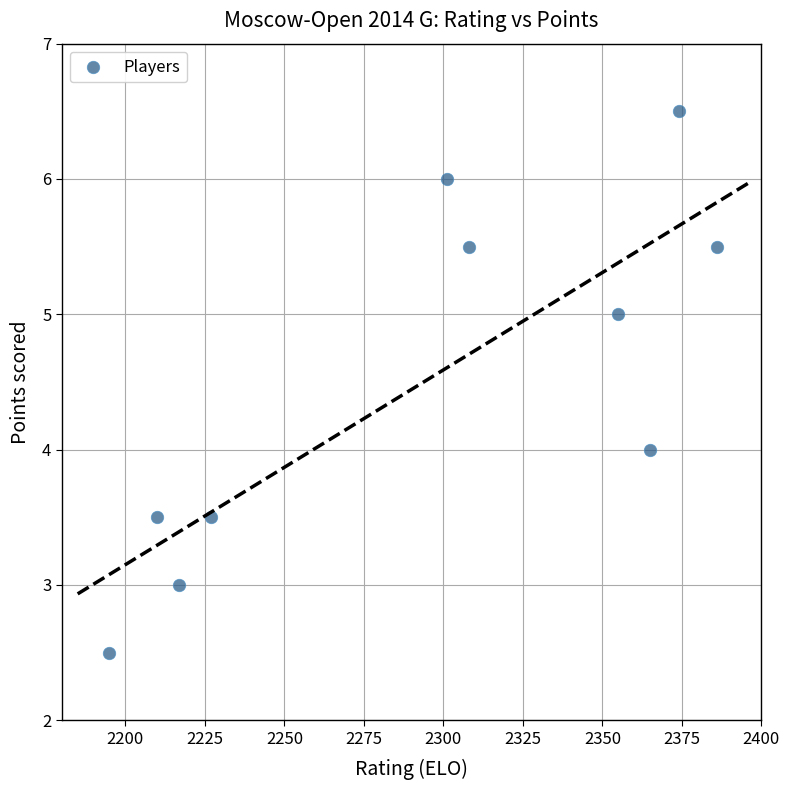

What is the range of X values (max minus min)?

191.0